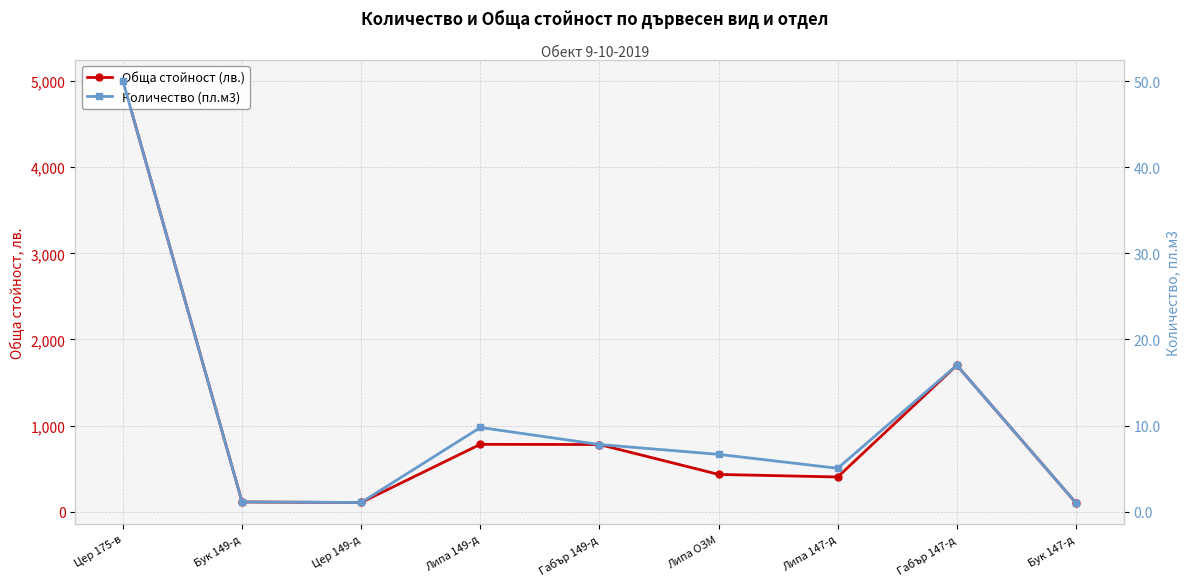

List the labels in order of Количество (пл.м3) value, largest first.

Цер 175-в, Габър 147-д, Липа 149-д, Габър 149-д, Липа ОЗМ, Липа 147-д, Бук 149-д, Цер 149-д, Бук 147-д